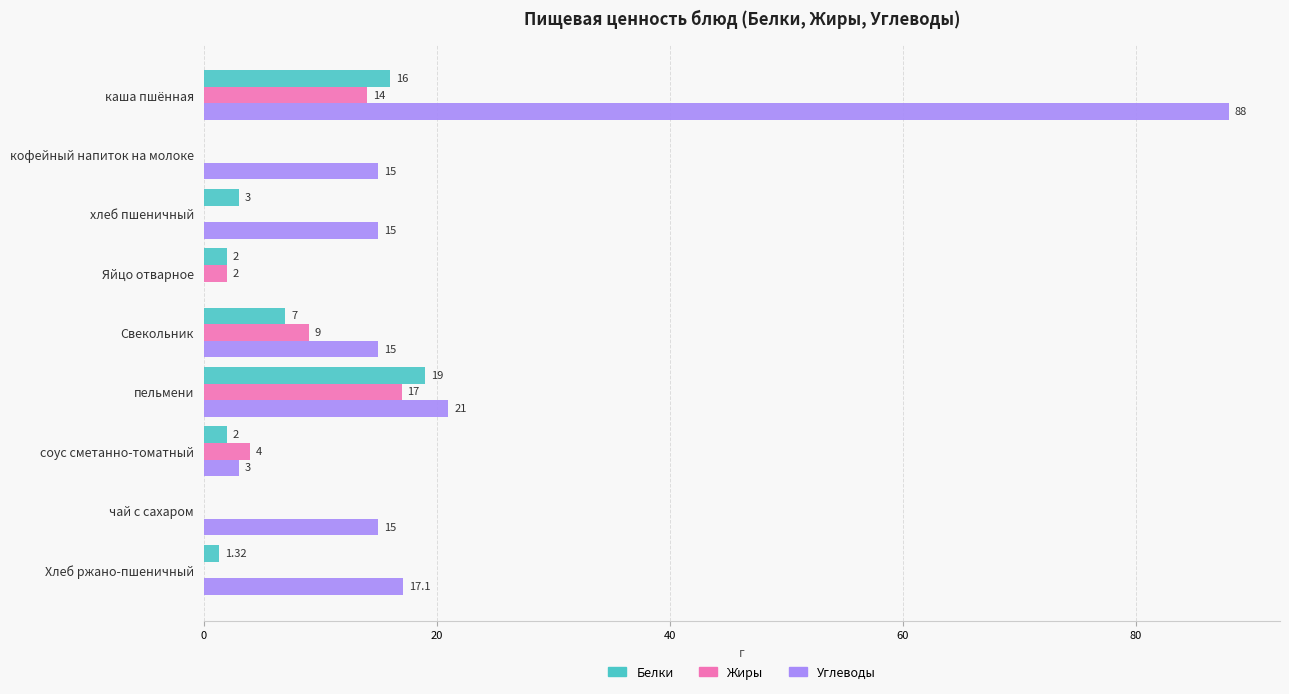

At which category does the chart reach its peak across all series?

каша пшённая